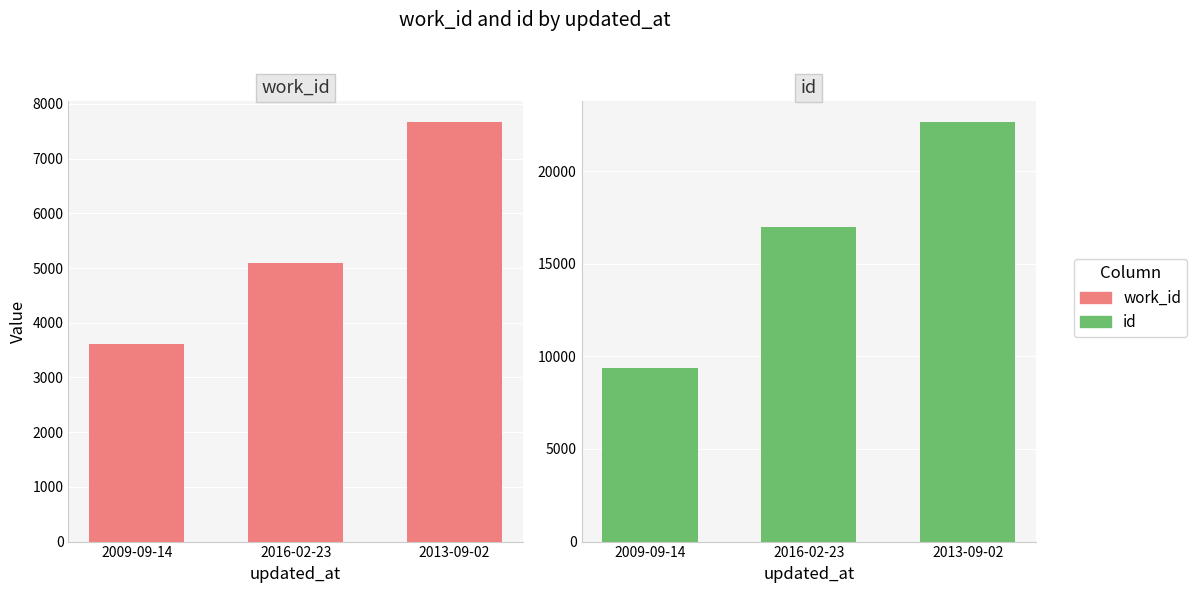

What is the label of the 1st bar from the left?

2009-09-14